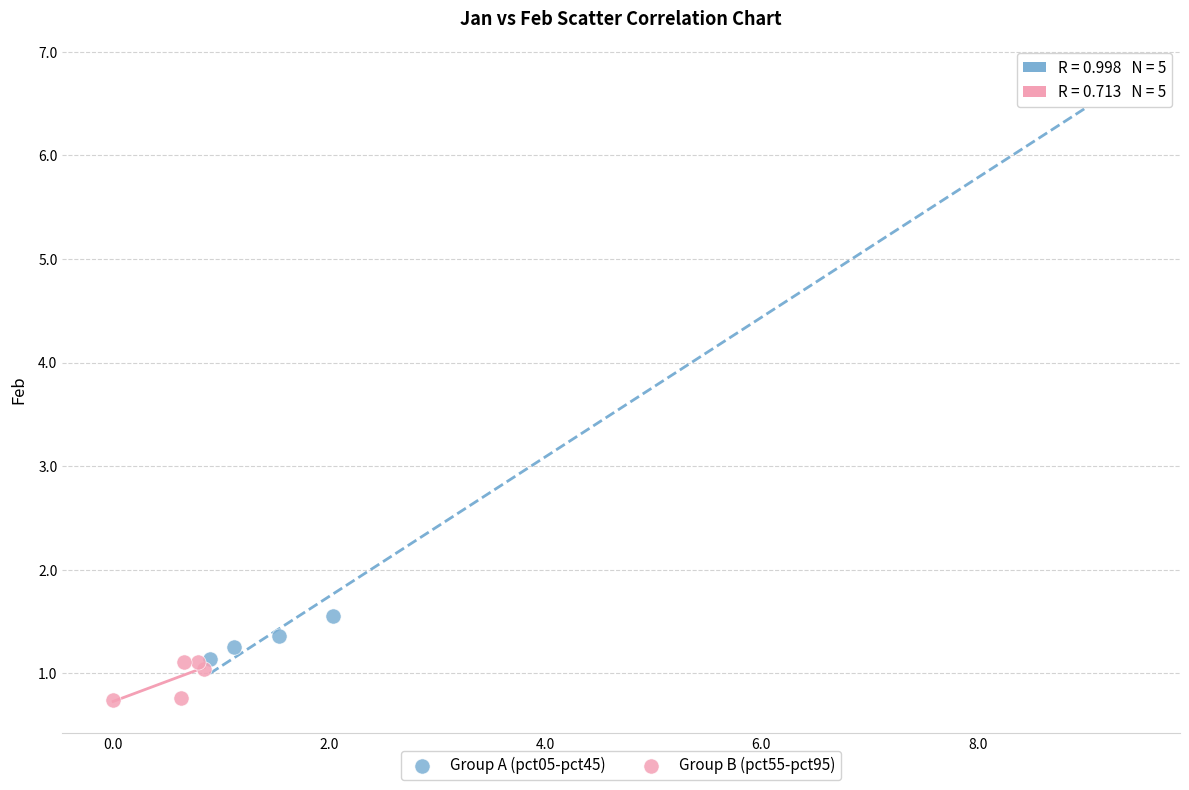

Which series has the largest Y range (max minus min)?

Group A (pct05-pct45)